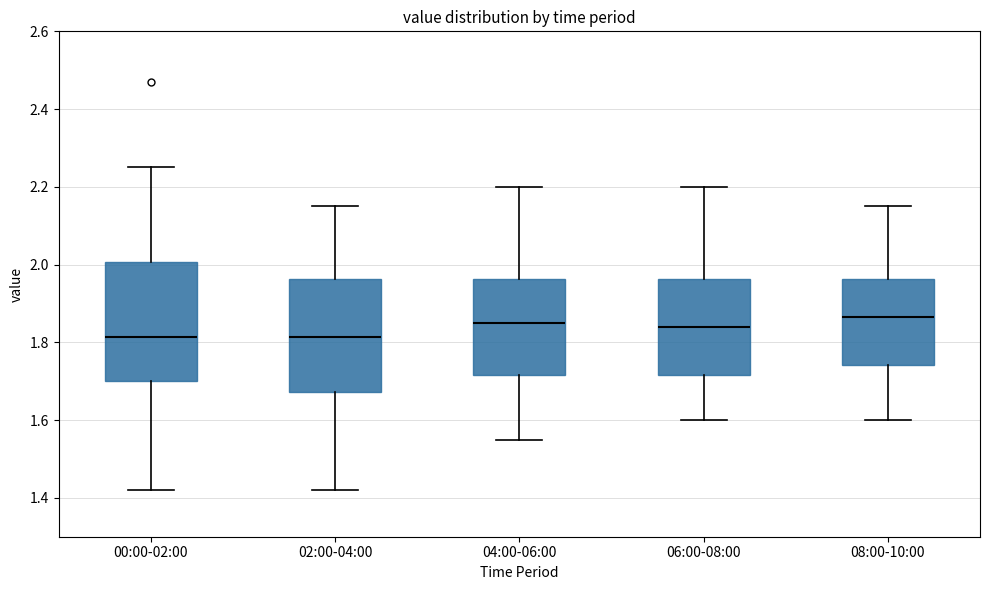

Reading left to right, transcribe this box plot: for each box, give where its median line is, the range the box spans, and where its two whiskers end, as read against the y-axis. The values are not printed on the chart, so give them approximately, as read against the axis.

00:00-02:00: median 1.82, box 1.70 to 2.00, whiskers 1.42 to 2.26
02:00-04:00: median 1.82, box 1.68 to 1.96, whiskers 1.42 to 2.16
04:00-06:00: median 1.86, box 1.72 to 1.96, whiskers 1.56 to 2.20
06:00-08:00: median 1.84, box 1.72 to 1.96, whiskers 1.60 to 2.20
08:00-10:00: median 1.86, box 1.74 to 1.96, whiskers 1.60 to 2.16